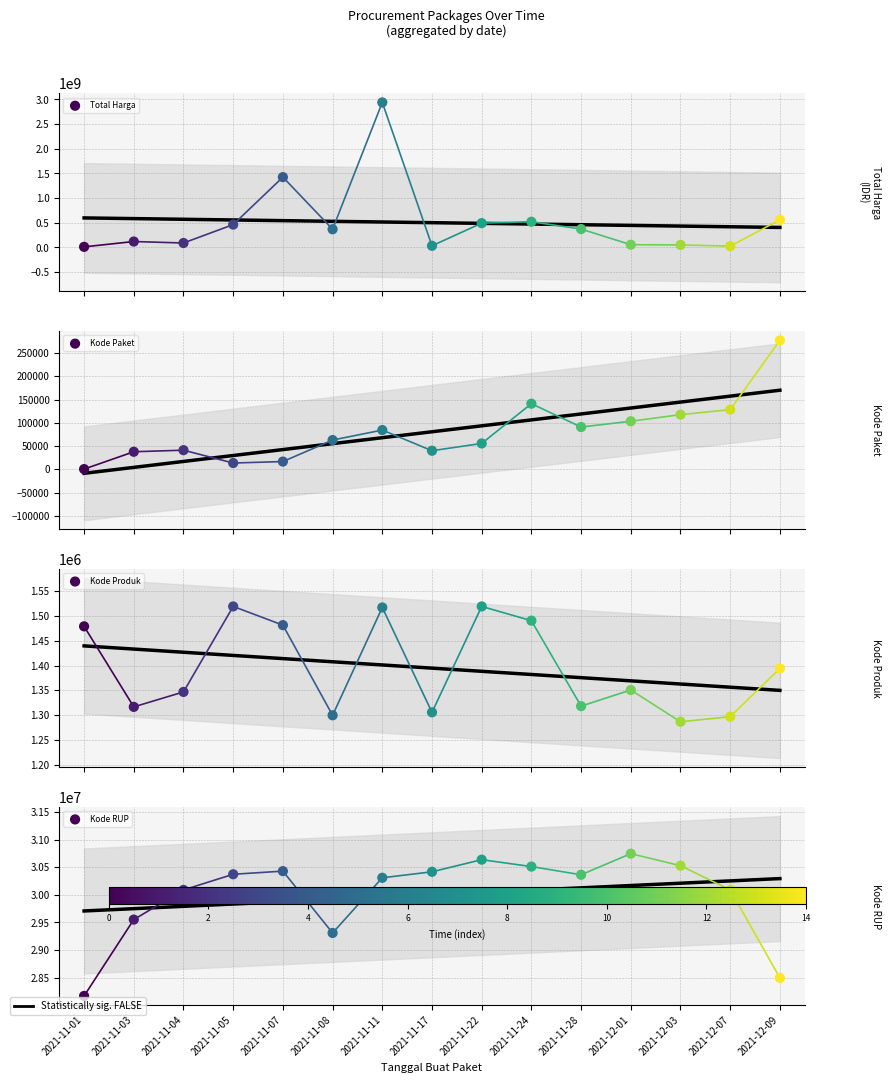

Which series reaches the minimum Y coordinate?

Kode Paket